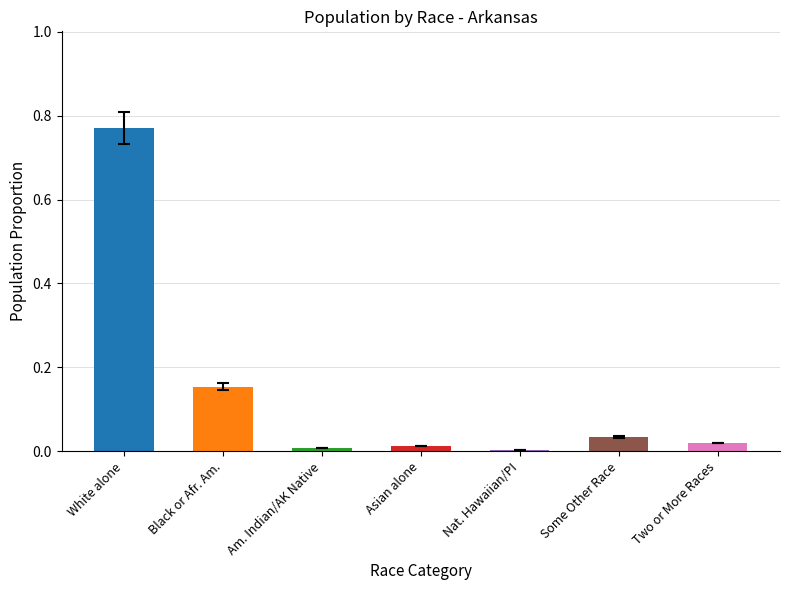

Which label corresponds to the largest value in the chart?

White alone